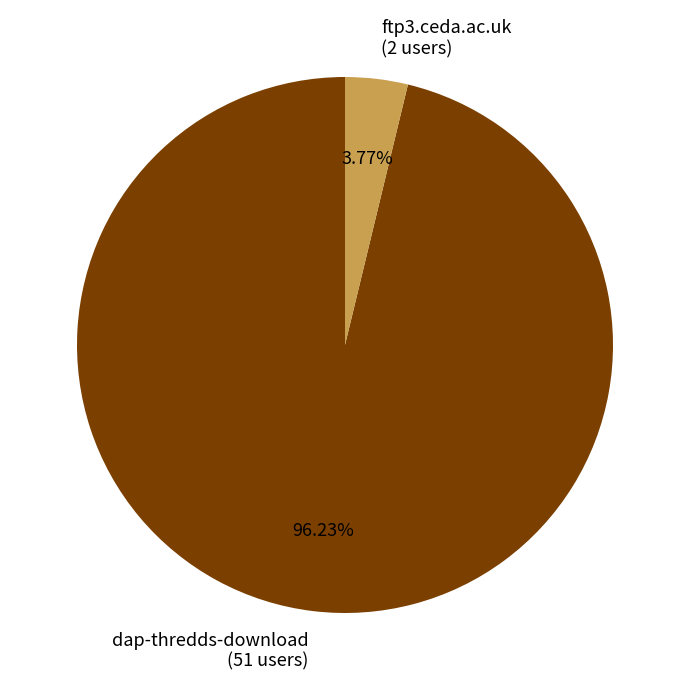

To the nearest percent, what is the difference between the ftp3.ceda.ac.uk and dap-thredds-download slice percentages?

92%